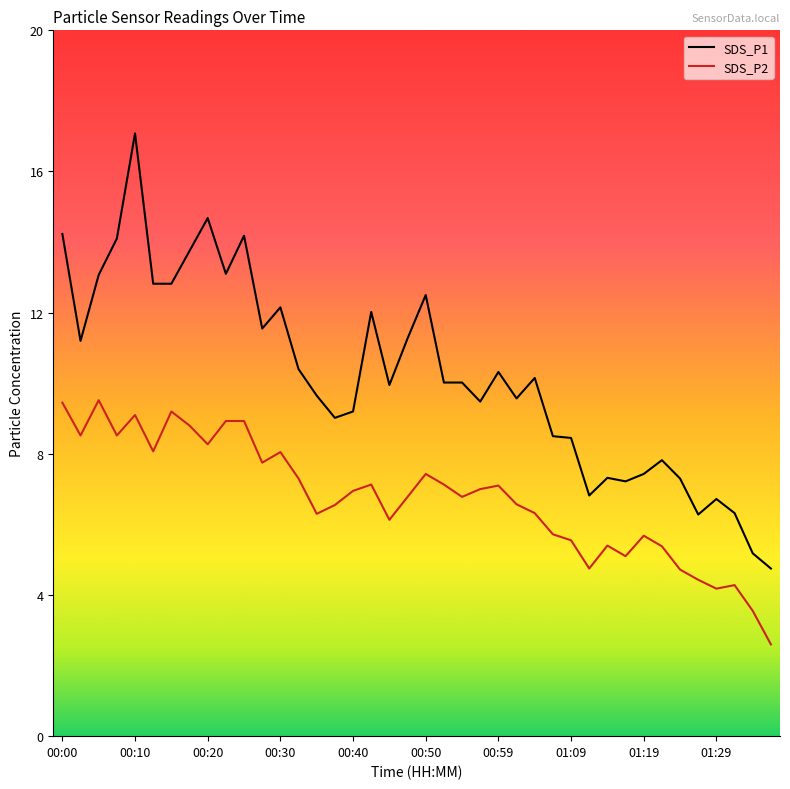

At how many categories does at least one series exceed 4?

40